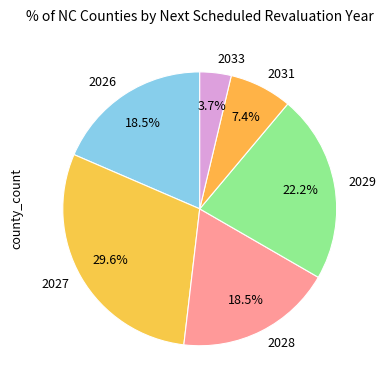

Does 2026 represent more than half of the total?

No